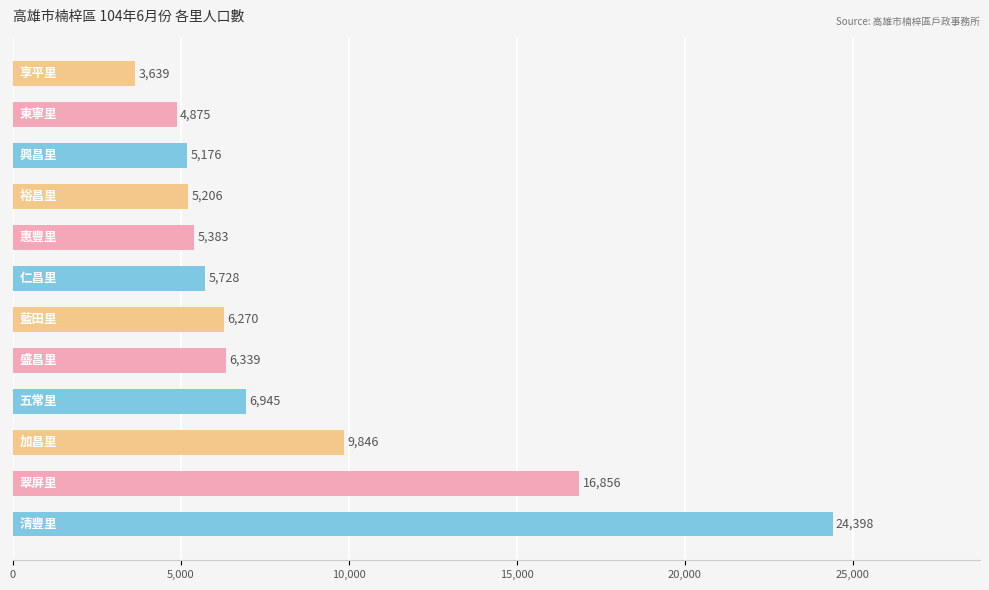

Are the bars horizontal?

Yes